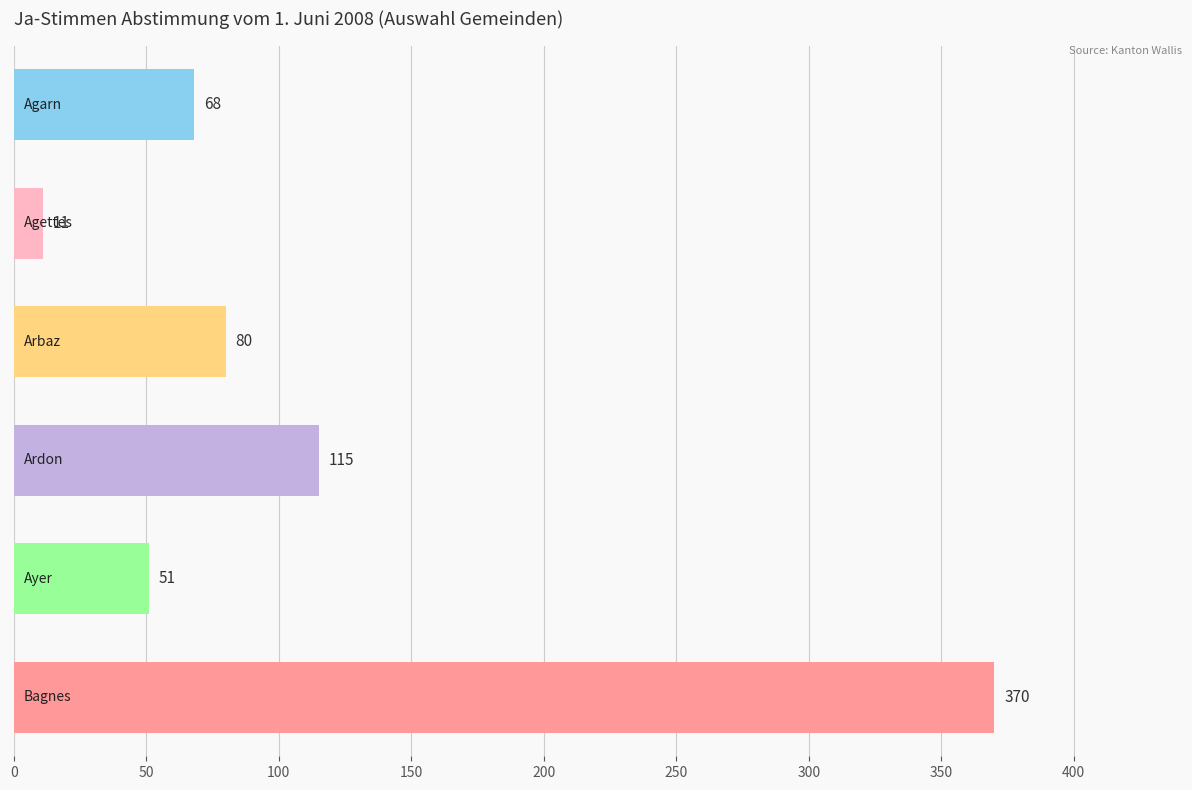

What is the maximum value shown in the chart?

370